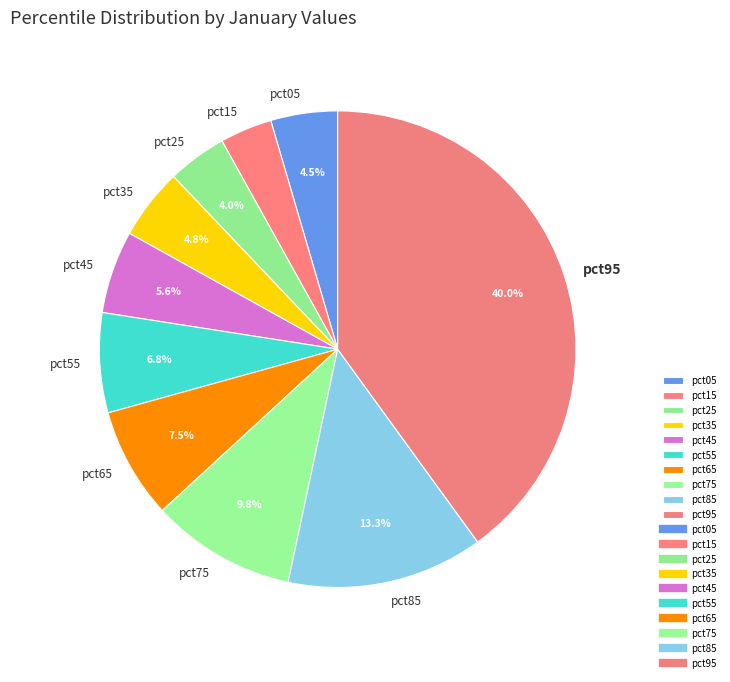

What is the largest slice in the pie chart?

pct95